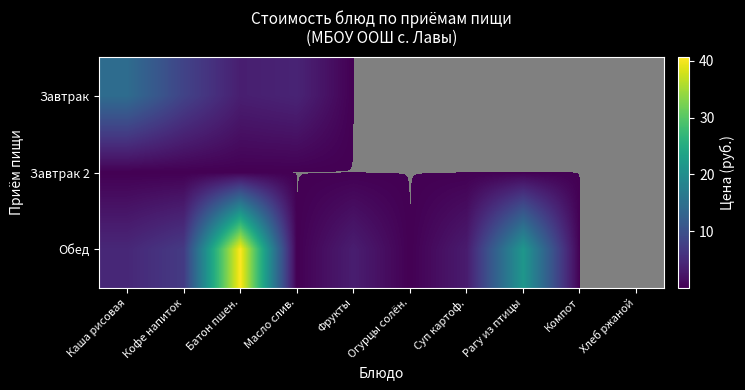

Reading left to right, transcribe all the data shown in this chart.

Завтрак: Каша рисовая=14.4	Кофе напиток=8.1	Батон пшен.=3.4	Масло слив.=4.1	Фрукты=0.0	Огурцы солён.=0.0	Суп картоф.=0.0	Рагу из птицы=0.0	Компот=0.0	Хлеб ржаной=0.0
Завтрак 2: Каша рисовая=0.0	Кофе напиток=0.0	Батон пшен.=0.0	Масло слив.=0.0	Фрукты=0.0	Огурцы солён.=0.0	Суп картоф.=0.0	Рагу из птицы=0.0	Компот=0.0	Хлеб ржаной=0.0
Обед: Каша рисовая=4.5	Кофе напиток=7.0	Батон пшен.=40.6	Масло слив.=0.0	Фрукты=3.3	Огурцы солён.=0.0	Суп картоф.=3.1	Рагу из птицы=21.5	Компот=0.0	Хлеб ржаной=0.0